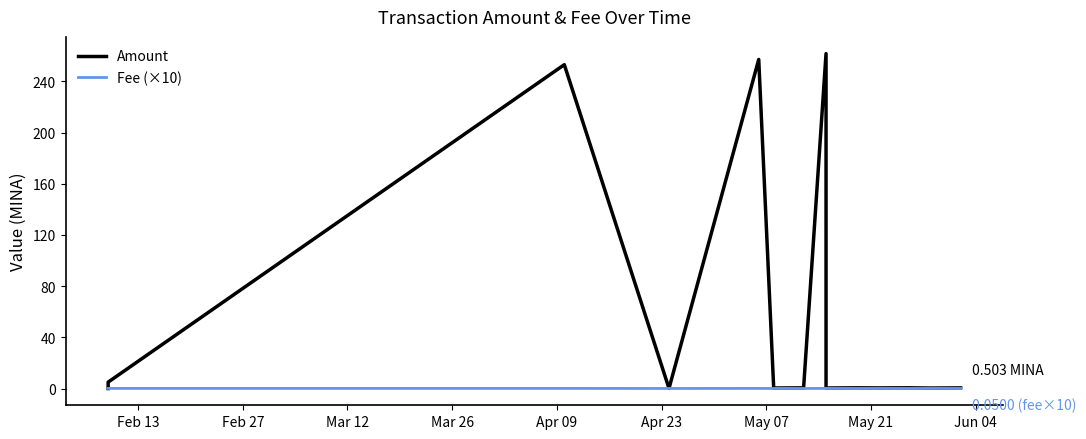

The Fee (×10) series shows 0.1 at May 07. True or false?

True